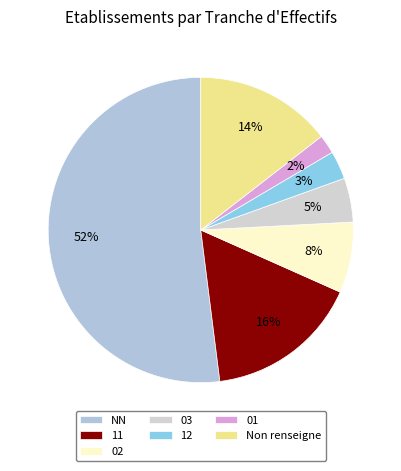

Rank the categories by value from lowest to highest.

01, 12, 03, 02, Non renseigne, 11, NN